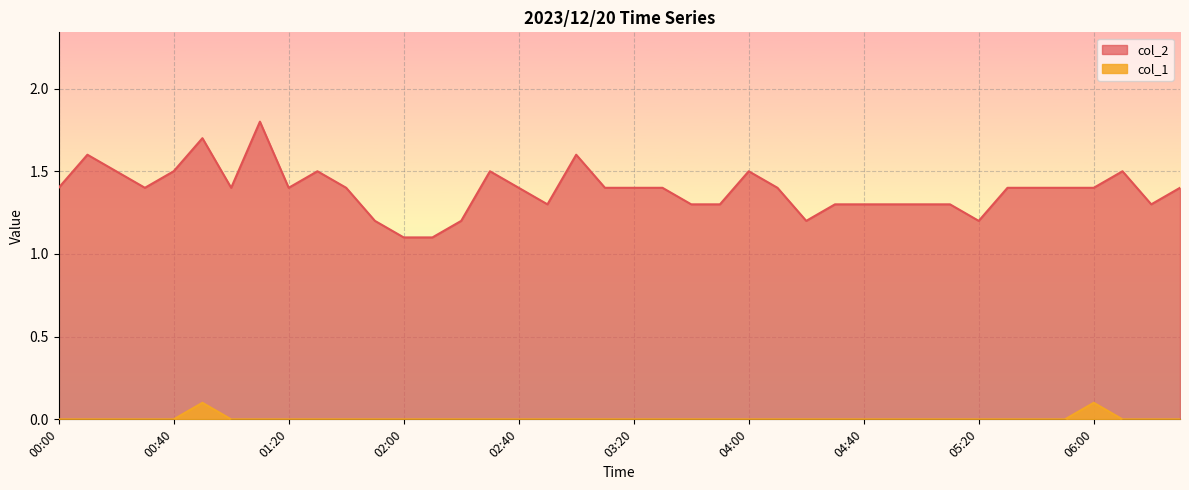

Reading right to left, extract all data points from this chart.

col_2: 06:30=1.4	06:20=1.3	06:10=1.5	06:00=1.4	05:50=1.4	05:40=1.4	05:30=1.4	05:20=1.2	05:10=1.3	05:00=1.3	04:50=1.3	04:40=1.3	04:30=1.3	04:20=1.2	04:10=1.4	04:00=1.5	03:50=1.3	03:40=1.3	03:30=1.4	03:20=1.4	03:10=1.4	03:00=1.6	02:50=1.3	02:40=1.4	02:30=1.5	02:20=1.2	02:10=1.1	02:00=1.1	01:50=1.2	01:40=1.4	01:30=1.5	01:20=1.4	01:10=1.8	01:00=1.4	00:50=1.7	00:40=1.5	00:30=1.4	00:20=1.5	00:10=1.6	00:00=1.4
col_1: 06:30=0.0	06:20=0.0	06:10=0.0	06:00=0.1	05:50=0.0	05:40=0.0	05:30=0.0	05:20=0.0	05:10=0.0	05:00=0.0	04:50=0.0	04:40=0.0	04:30=0.0	04:20=0.0	04:10=0.0	04:00=0.0	03:50=0.0	03:40=0.0	03:30=0.0	03:20=0.0	03:10=0.0	03:00=0.0	02:50=0.0	02:40=0.0	02:30=0.0	02:20=0.0	02:10=0.0	02:00=0.0	01:50=0.0	01:40=0.0	01:30=0.0	01:20=0.0	01:10=0.0	01:00=0.0	00:50=0.1	00:40=0.0	00:30=0.0	00:20=0.0	00:10=0.0	00:00=0.0